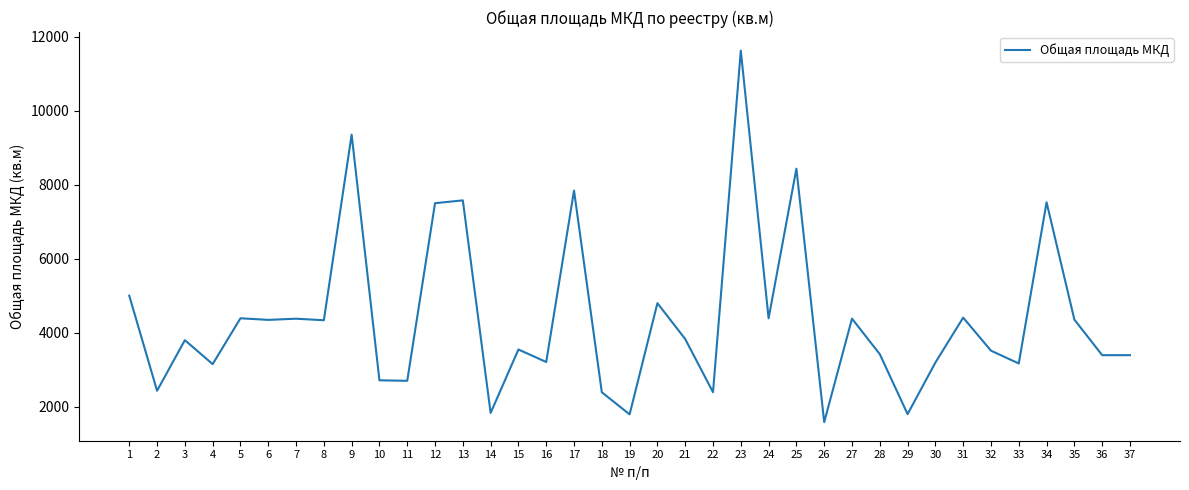

What is the average value?

4379.7